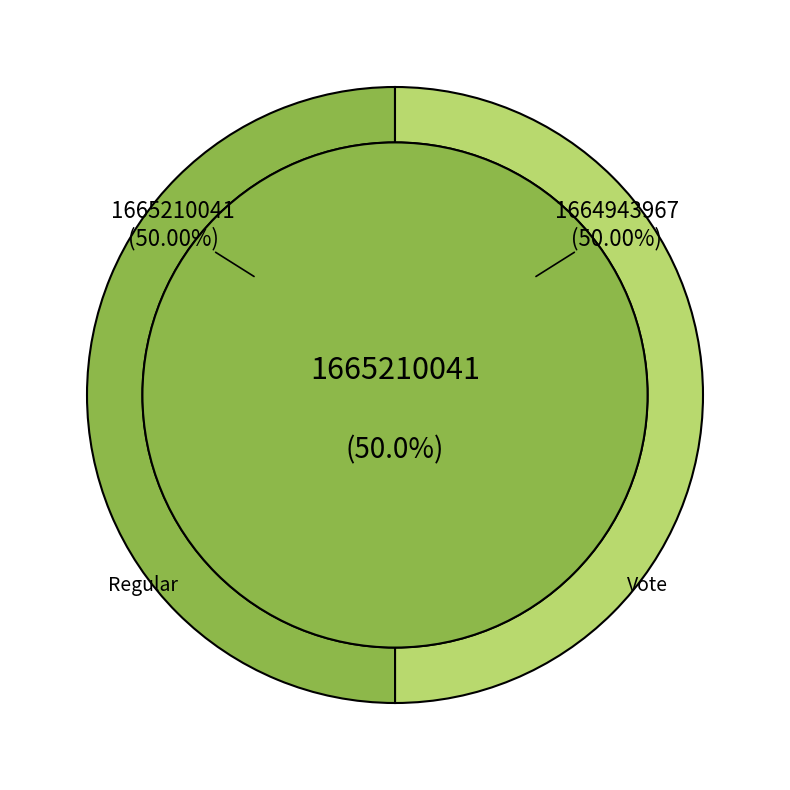

What percentage do Regular and Vote together represent?

100.0%